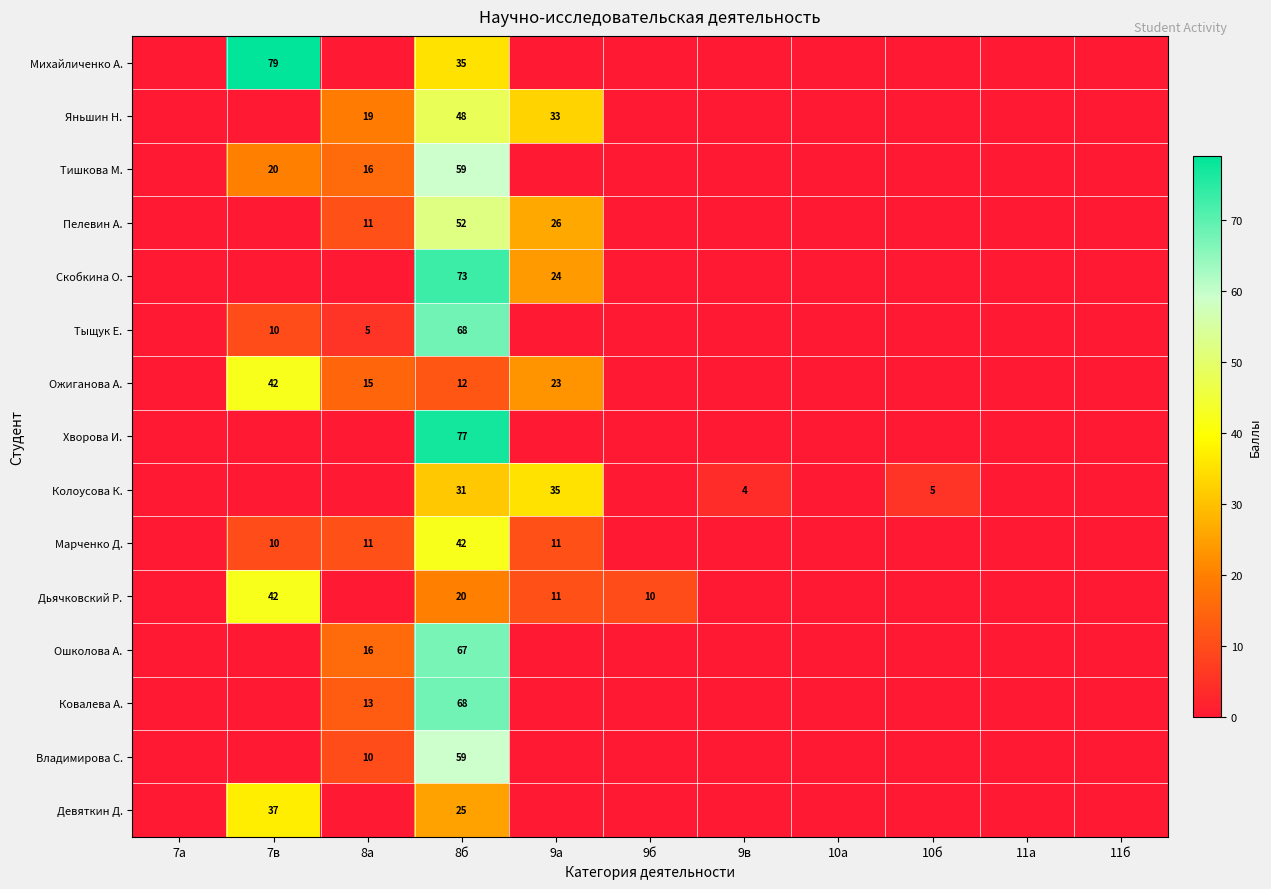

The value of Ожиганова А. at 9а is 23. True or false?

True